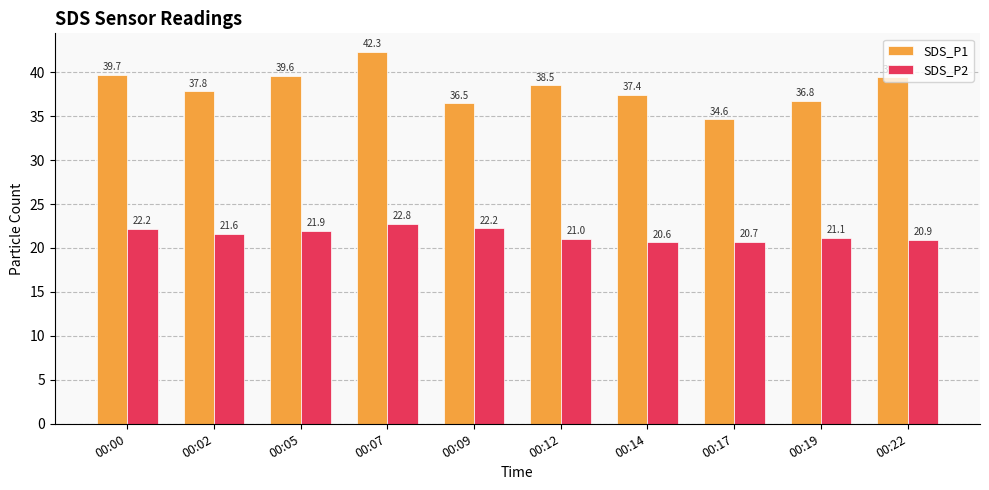

At which category is the sum across all series the highest?

00:07